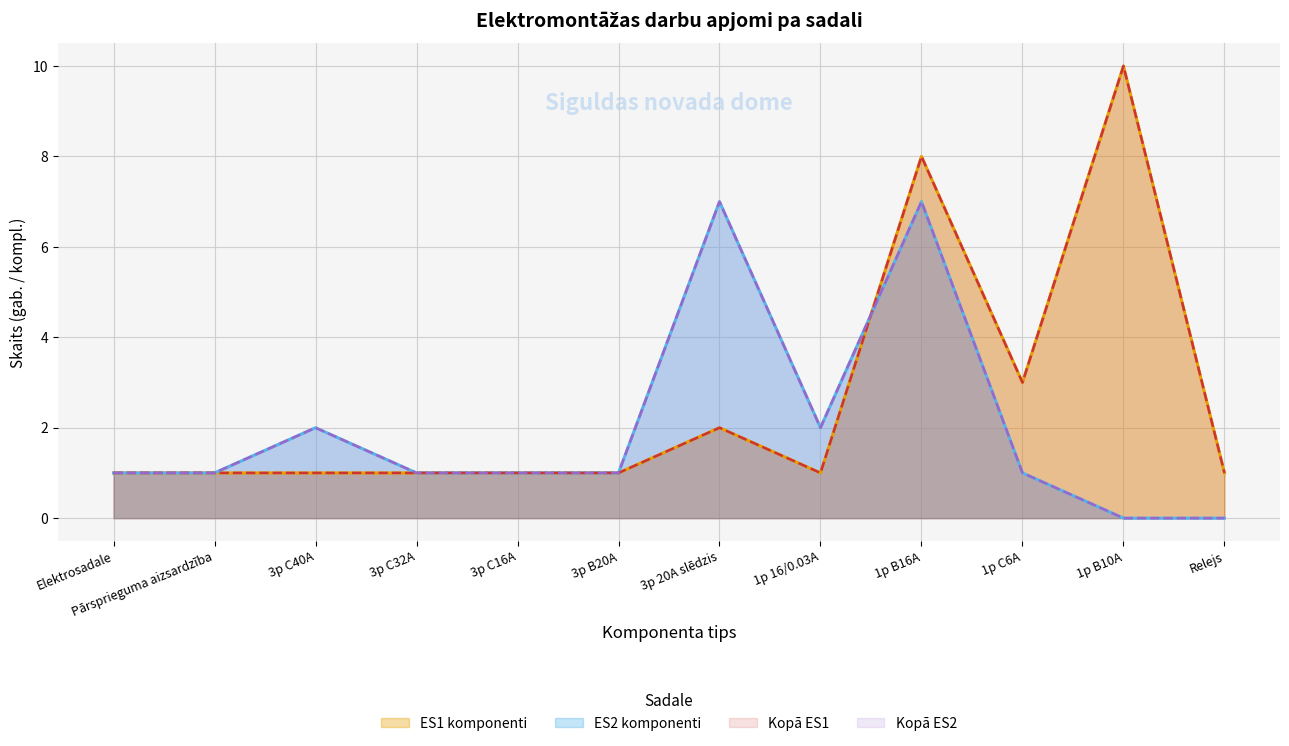

What is the label of the 5th point from the right?

1p 16/0.03A